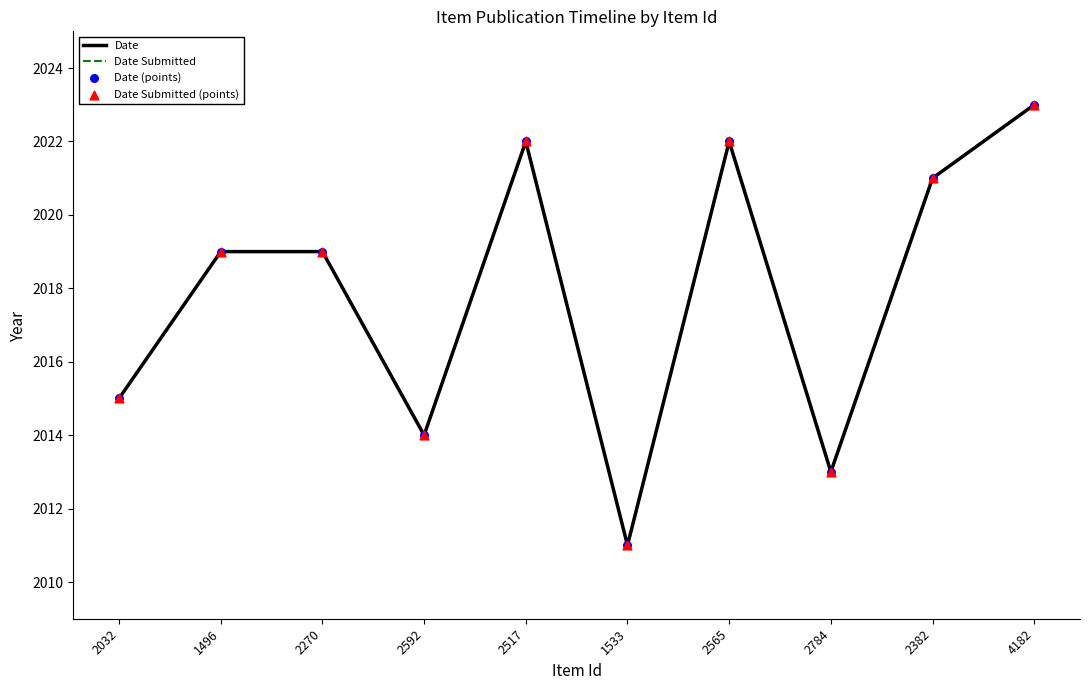

At which category is the sum across all series the highest?

4182